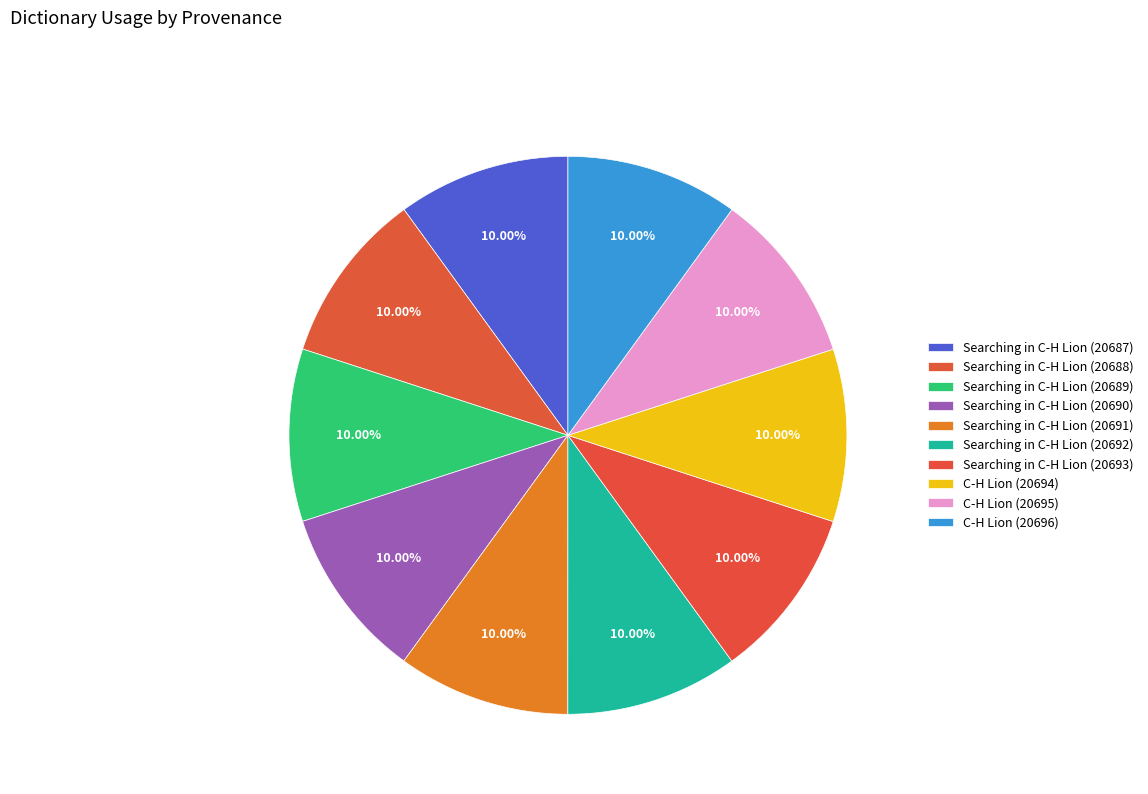

Count the number of slices in the pie.

10